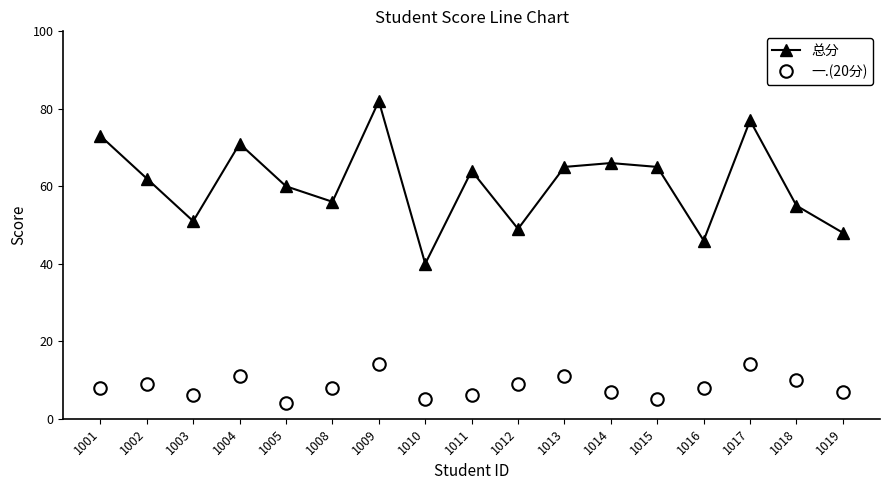

Which series has the largest total across all categories?

总分